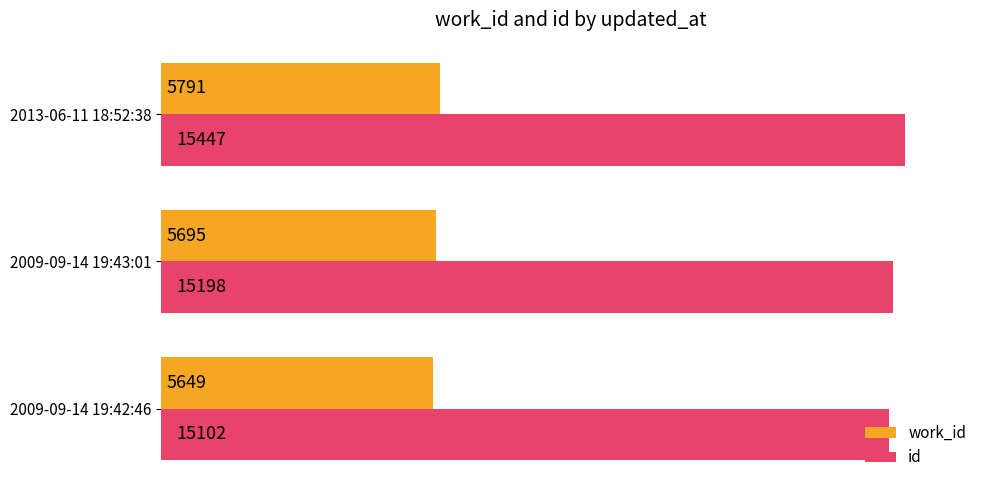

Count the number of categories in the chart.

3